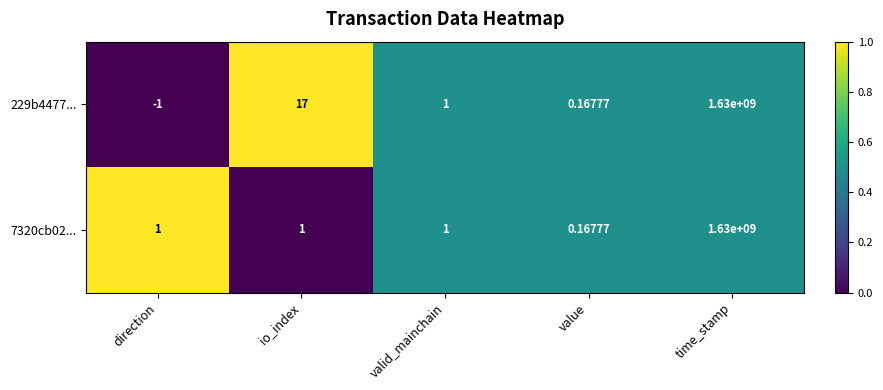

How many categories are shown in the chart?

5